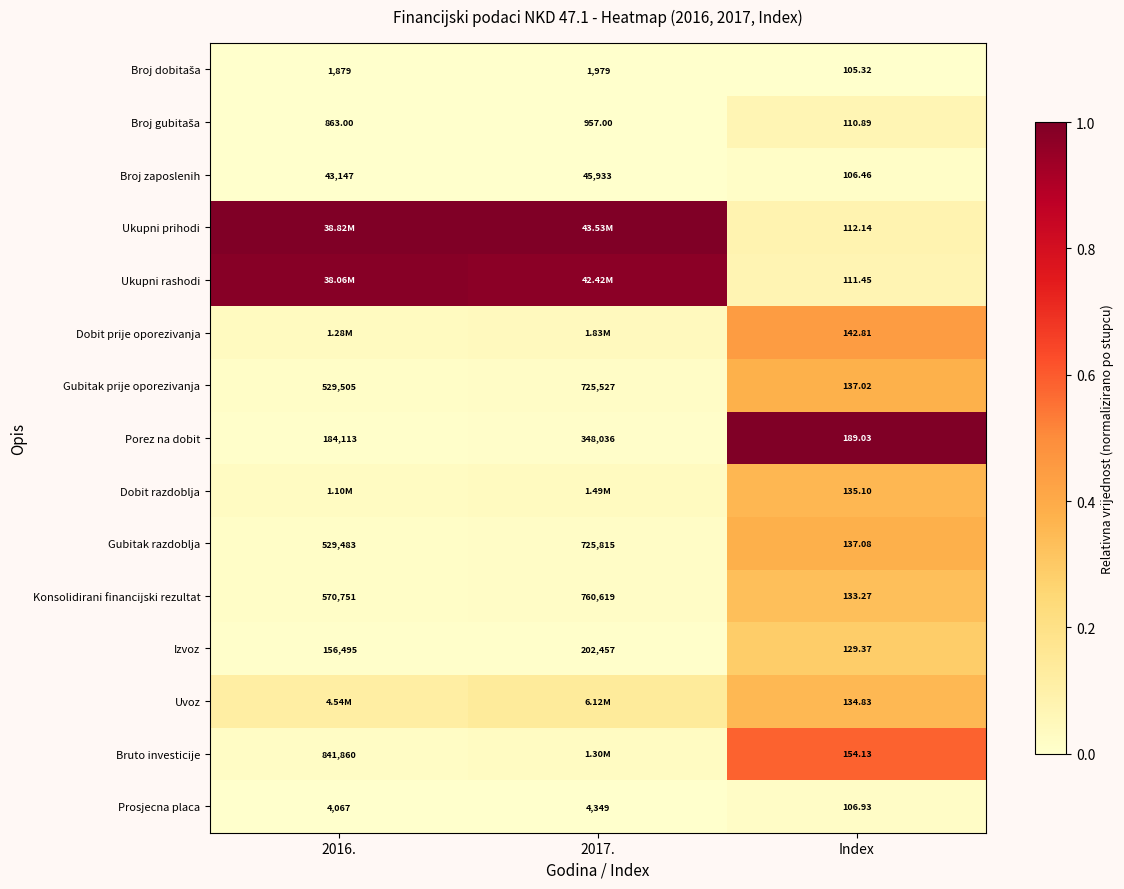

Which category has the lowest value in the Gubitak prije oporezivanja series?

Index